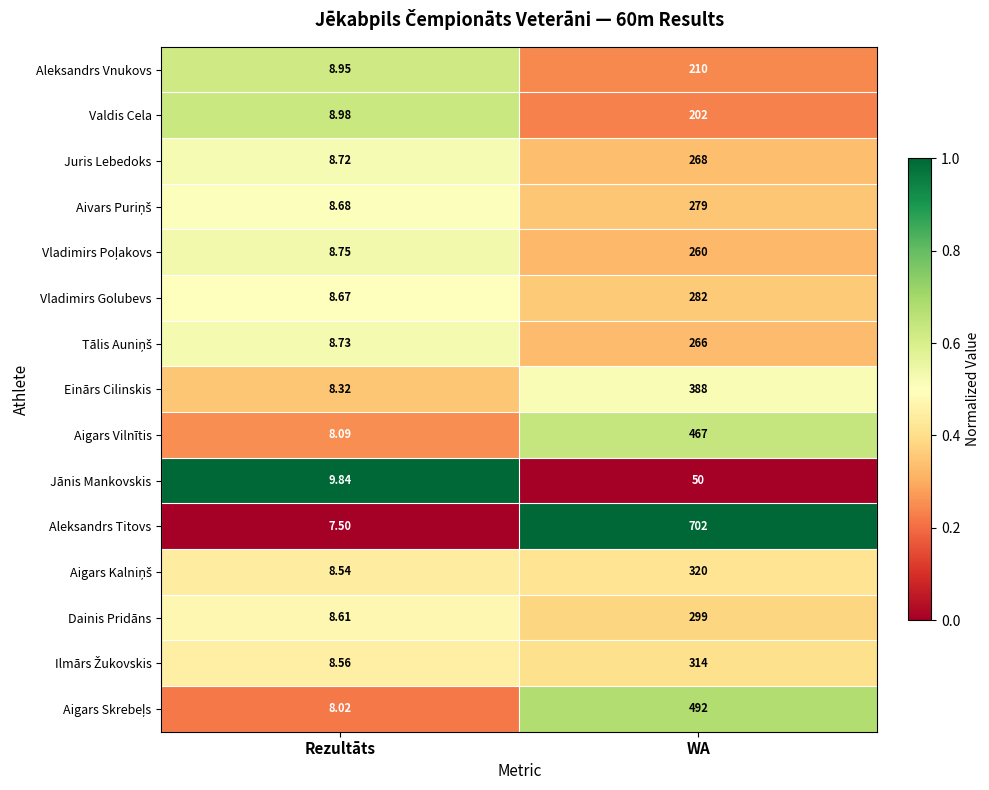

Which series has the largest total across all categories?

Aleksandrs Titovs